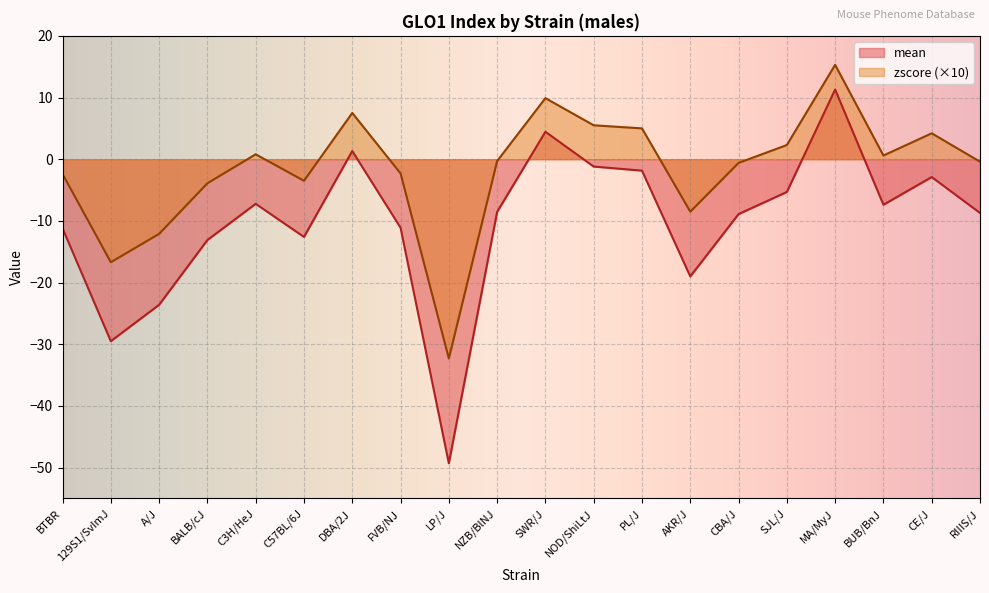

What is the difference between the maximum and second lowest values in the zscore series?

32.0